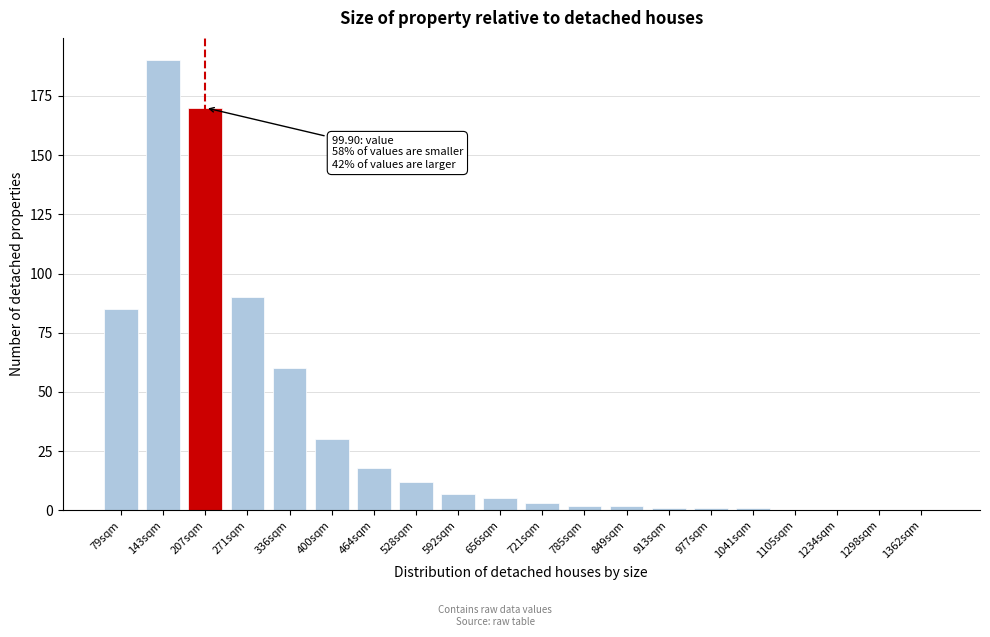

Reading right to left, extract all data points from this chart.

1362sqm=0	1298sqm=0	1234sqm=0	1105sqm=0	1041sqm=1	977sqm=1	913sqm=1	849sqm=2	785sqm=2	721sqm=3	656sqm=5	592sqm=7	528sqm=12	464sqm=18	400sqm=30	336sqm=60	271sqm=90	207sqm=170	143sqm=190	79sqm=85